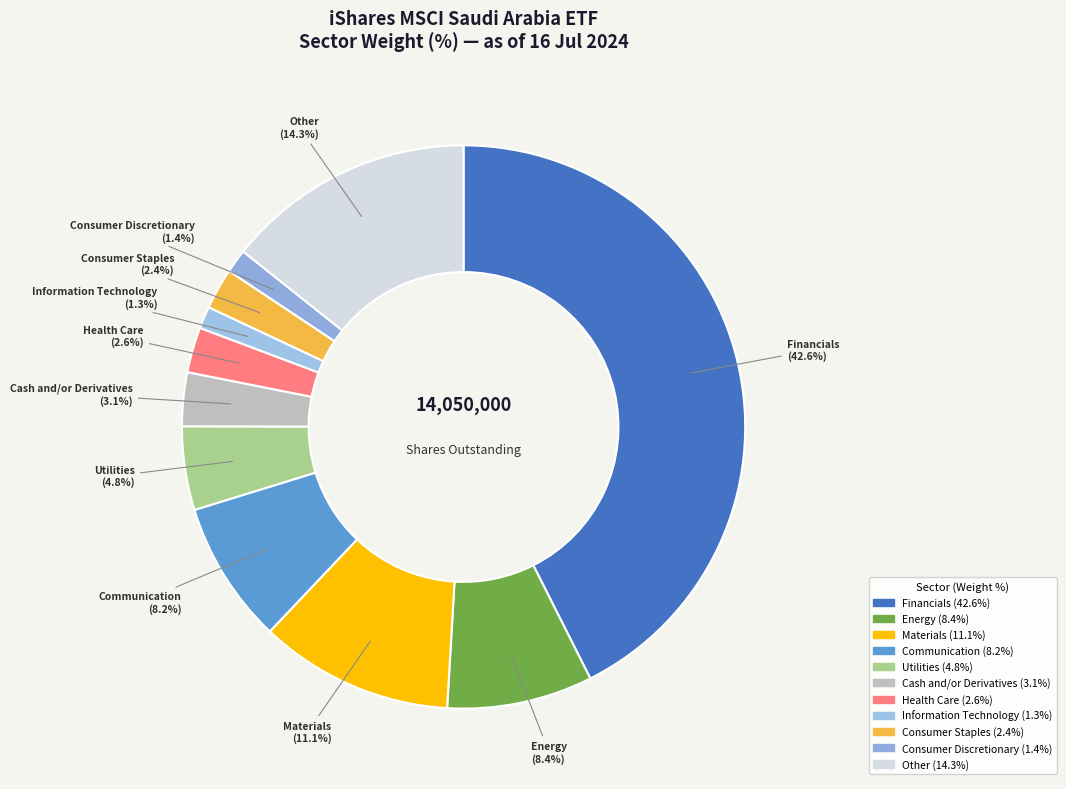

Is there a majority slice in this chart?

No